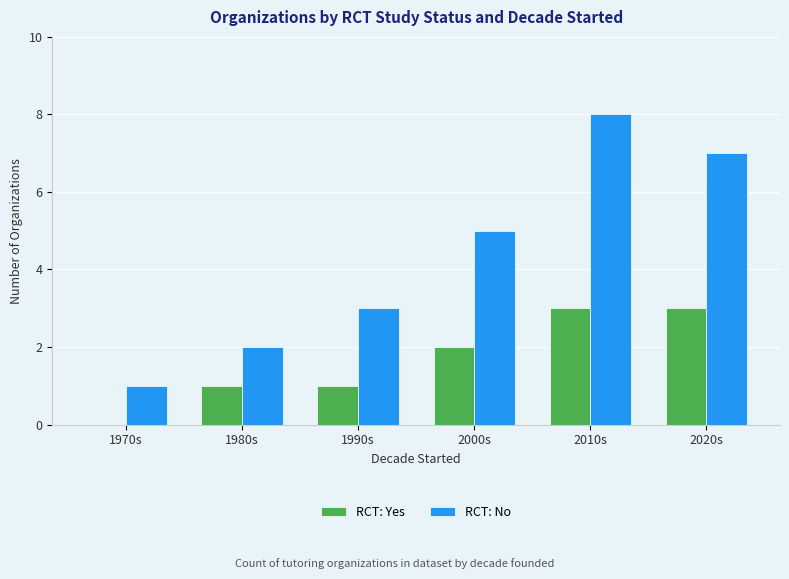

What is the total value across all series at 2010s?

11